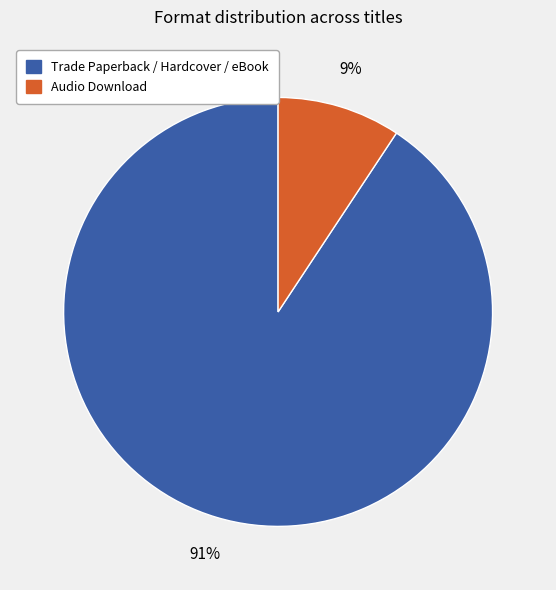

To the nearest percent, what is the average slice percentage?

50%